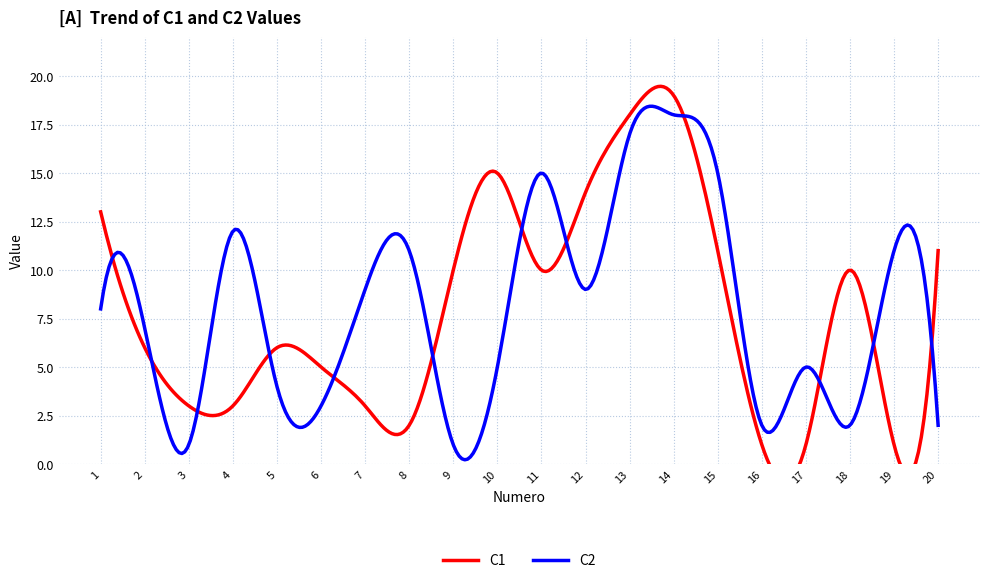

What is the value of the C1 point at the 10th from the left?

15